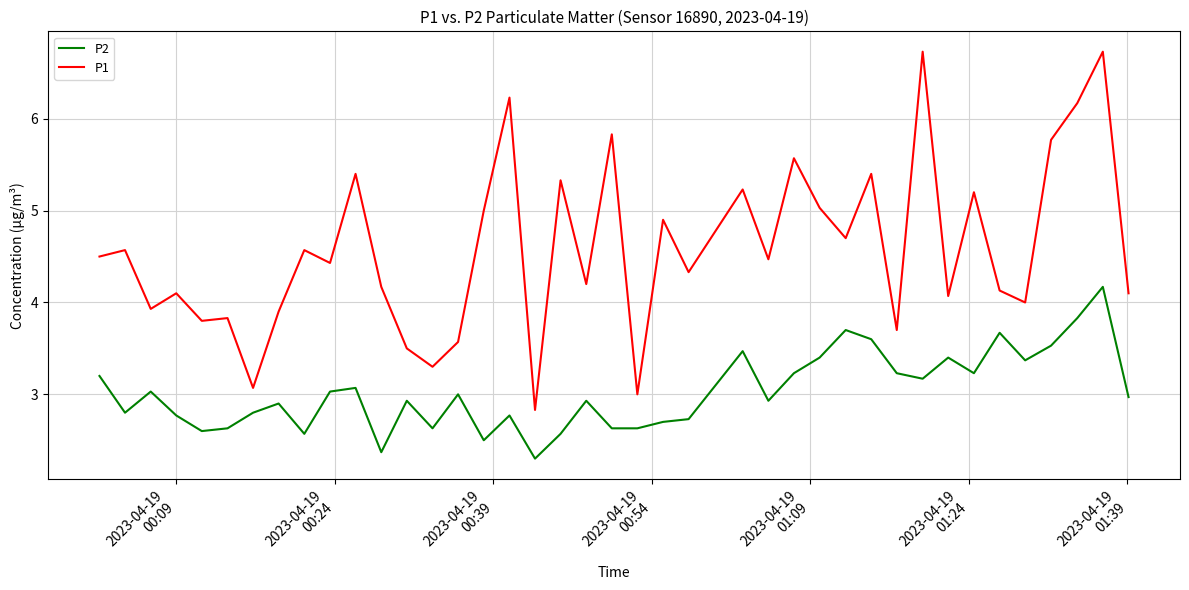

Reading left to right, what are all the values shown in this chart?

P2: 3.2	2.8	3.0	2.8	2.6	2.6	2.8	2.9	2.6	3.0	3.1	2.4	2.9	2.6	3.0	2.5	2.8	2.3	2.6	2.9	2.6	2.6	2.7	2.7	3.5	2.9	3.2	3.4	3.7	3.6	3.2	3.2	3.4	3.2	3.7	3.4	3.5	3.8	4.2	3.0
P1: 4.5	4.6	3.9	4.1	3.8	3.8	3.1	3.9	4.6	4.4	5.4	4.2	3.5	3.3	3.6	5.0	6.2	2.8	5.3	4.2	5.8	3.0	4.9	4.3	5.2	4.5	5.6	5.0	4.7	5.4	3.7	6.7	4.1	5.2	4.1	4.0	5.8	6.2	6.7	4.1